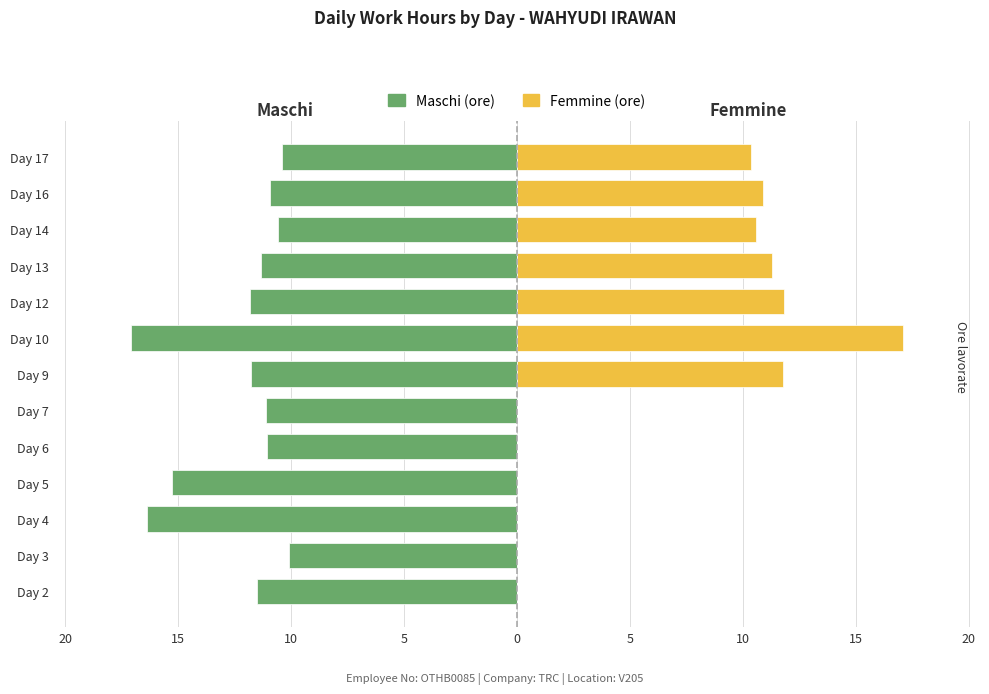

What are all the series names shown in the legend?

Maschi, Femmine